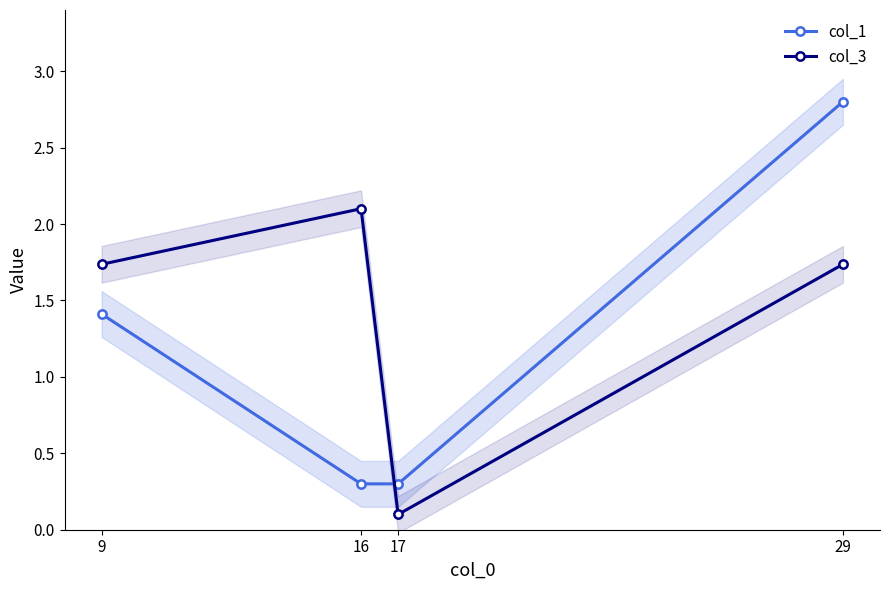

The col_1 series shows 0.2 at 16. True or false?

False